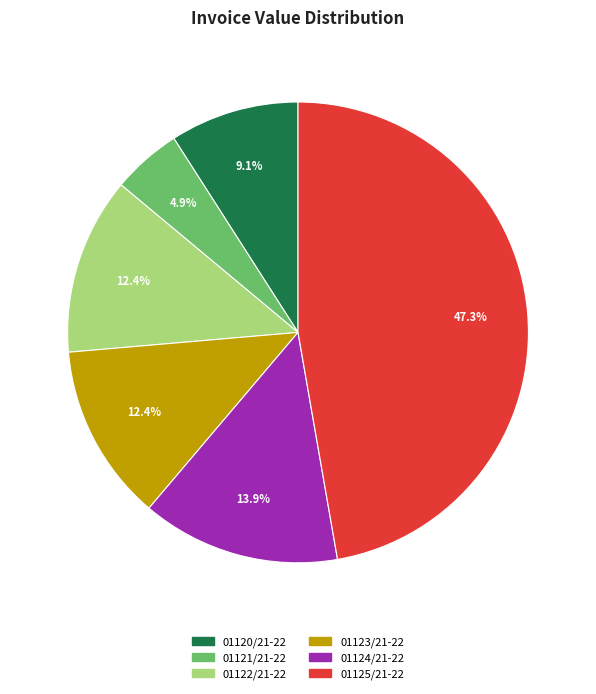

Does 01125/21-22 represent more than half of the total?

No